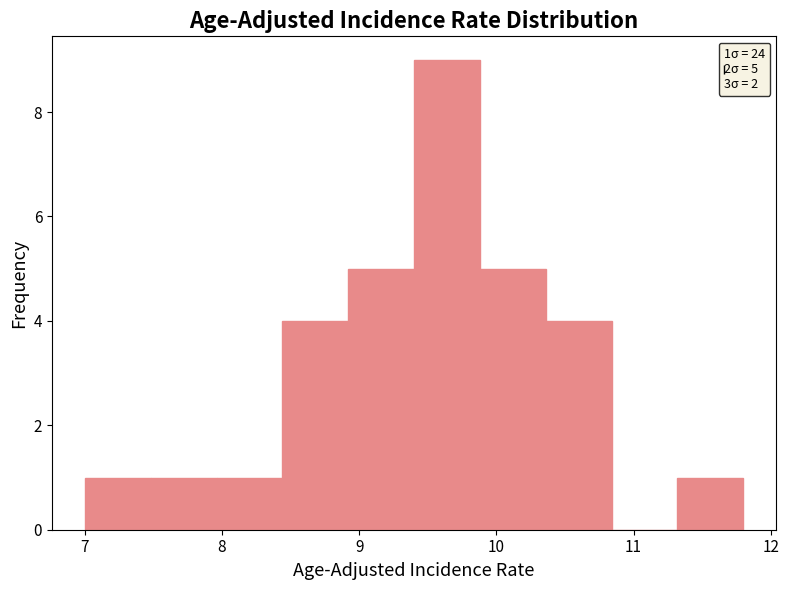

Which range on the x-axis has the tallest bar?

9.40 to 9.88